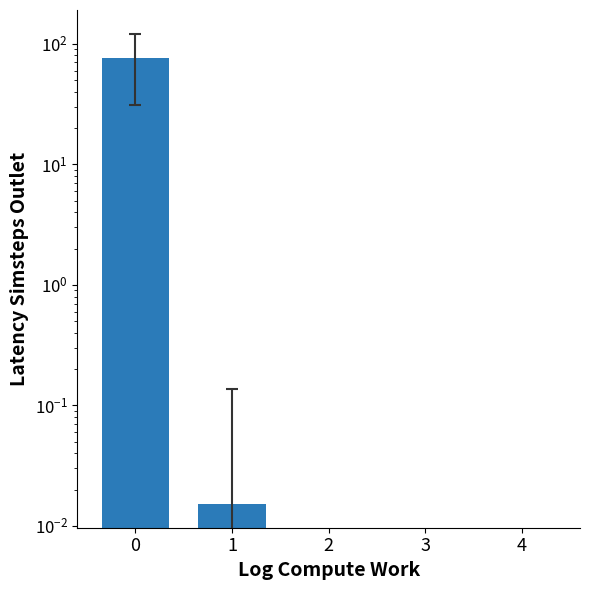

Reading left to right, what are all the values shown in this chart?

76.3	0.0	0.0	0.0